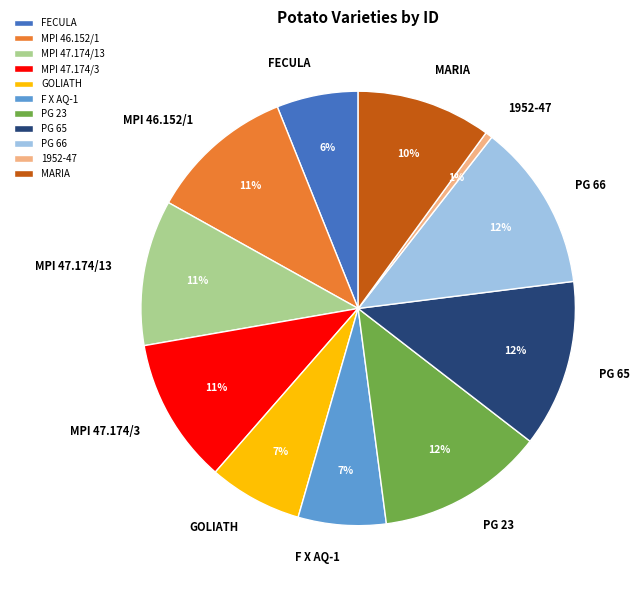

Is there a majority slice in this chart?

No